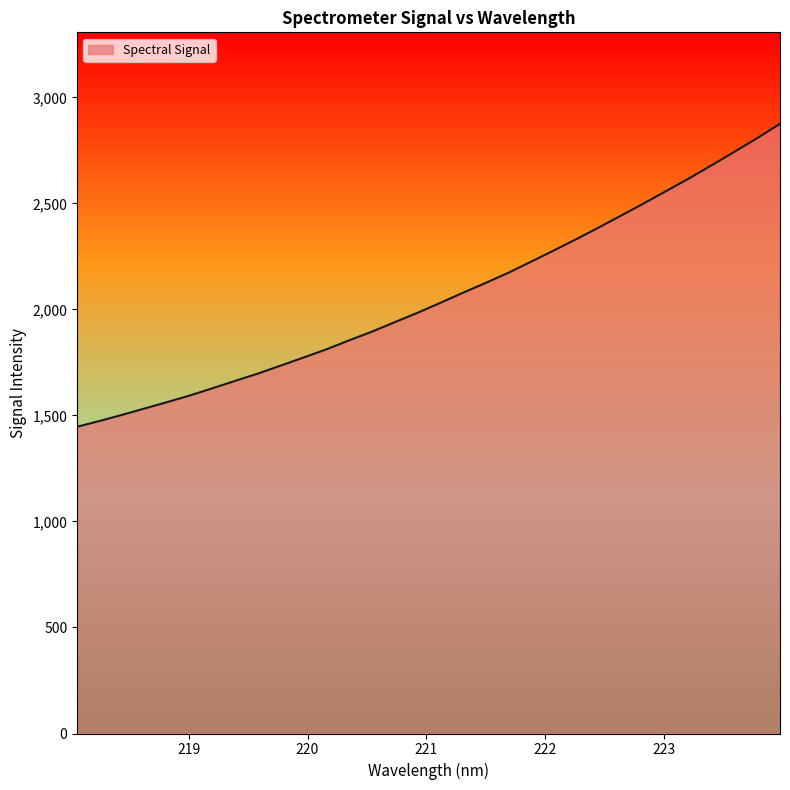

Reading left to right, extract all data points from this chart.

1446.8	1474.2	1503.3	1533.8	1564.0	1595.3	1629.6	1664.4	1698.8	1736.2	1774.1	1812.4	1854.8	1895.4	1940.1	1984.0	2030.6	2078.4	2124.6	2172.4	2224.7	2277.3	2331.0	2386.6	2443.6	2500.8	2559.9	2618.9	2681.1	2744.2	2808.3	2875.5